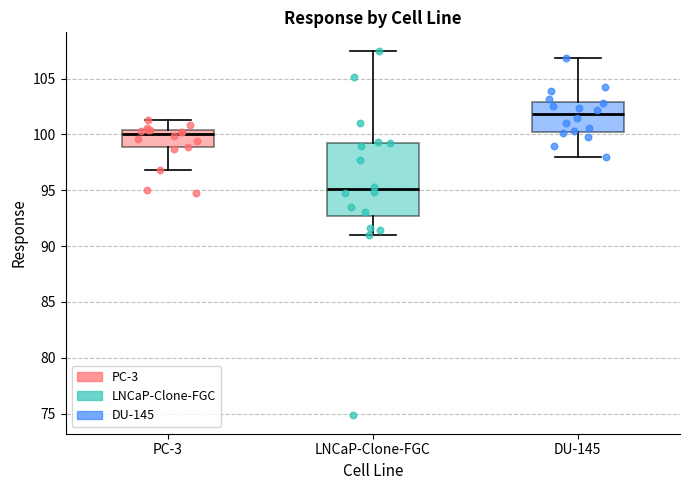

Reading left to right, read every box against the y-axis: the position of its median line, the range the box covers, and the ends of its whiskers. The values are not printed on the chart, so give them approximately, as read against the axis.

PC-3: median 100.0, box 99.0 to 100.5, whiskers 97.0 to 101.5
LNCaP-Clone-FGC: median 95.0, box 92.5 to 99.0, whiskers 91.0 to 107.5
DU-145: median 102.0, box 100.5 to 103.0, whiskers 98.0 to 107.0